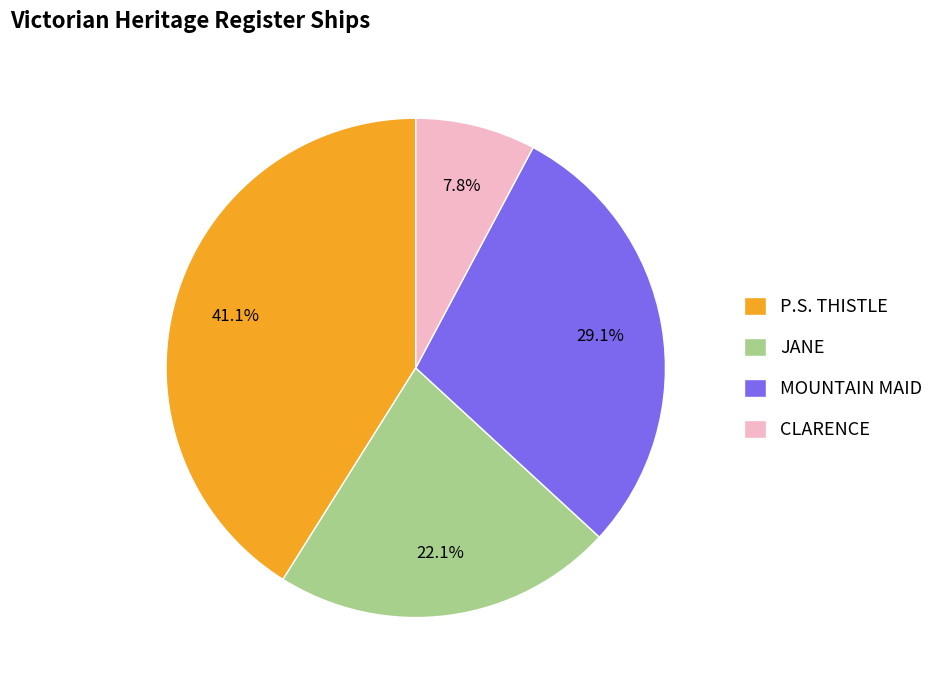

Which category has the biggest portion of the pie?

P.S. THISTLE